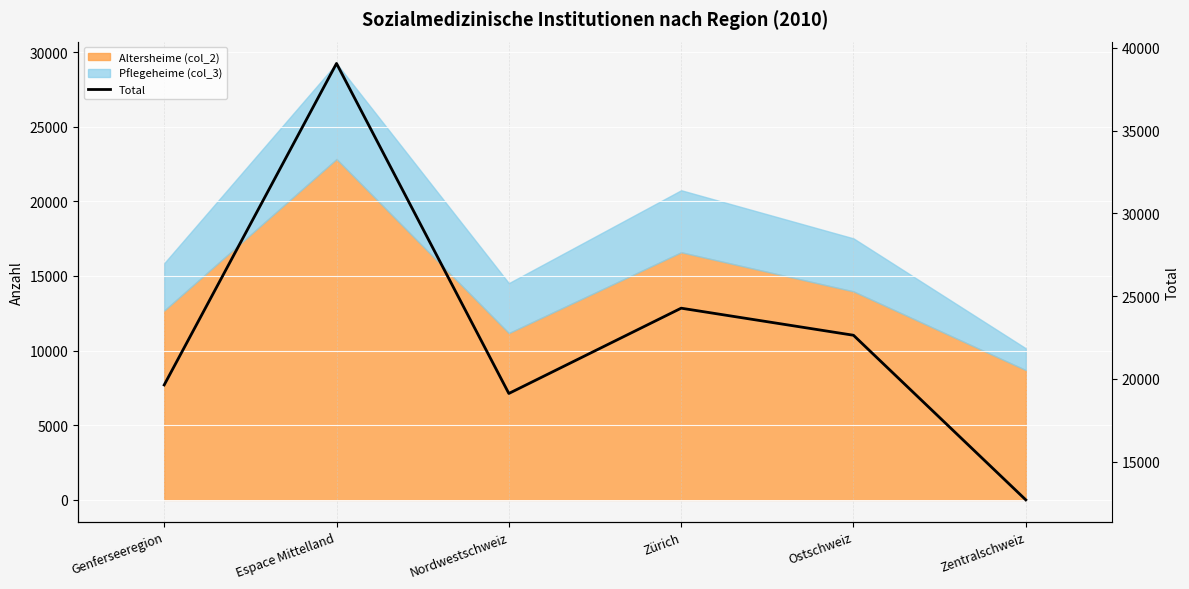

Which label corresponds to the smallest value in the chart?

Zentralschweiz